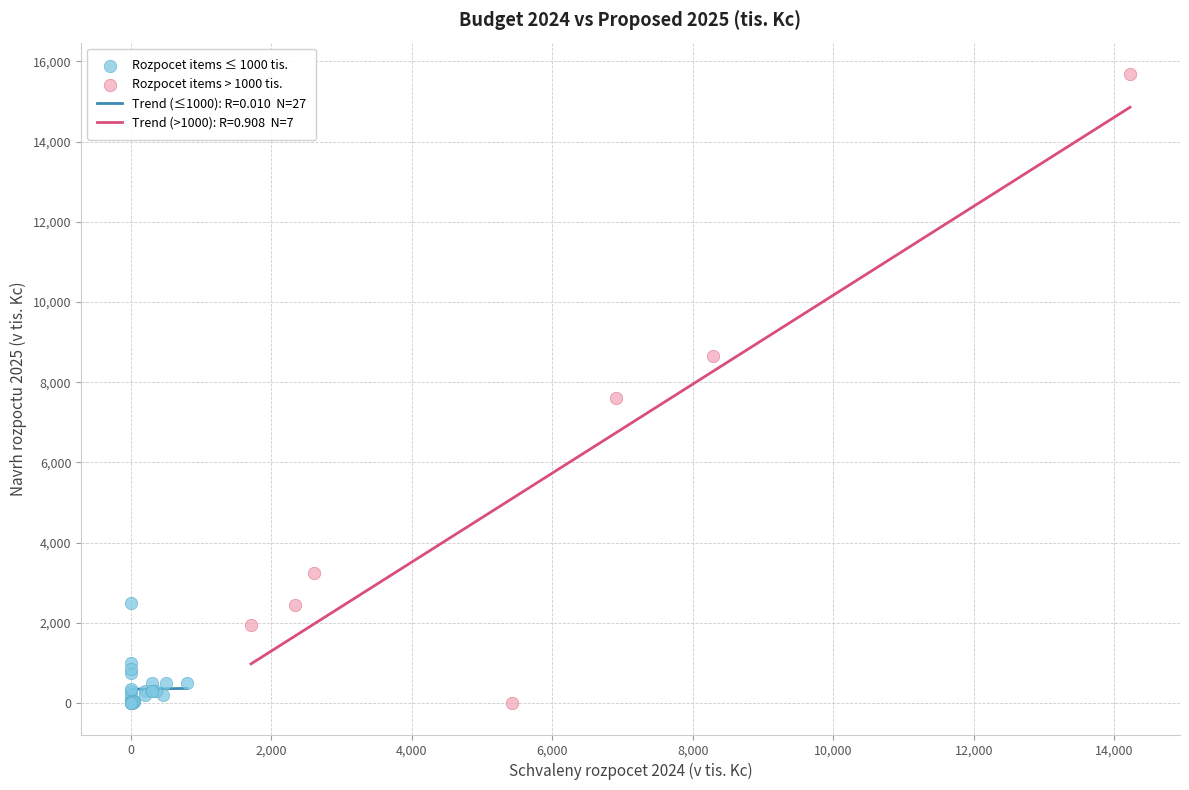

Which series contains the highest Y value?

Rozpocet items > 1000 tis.